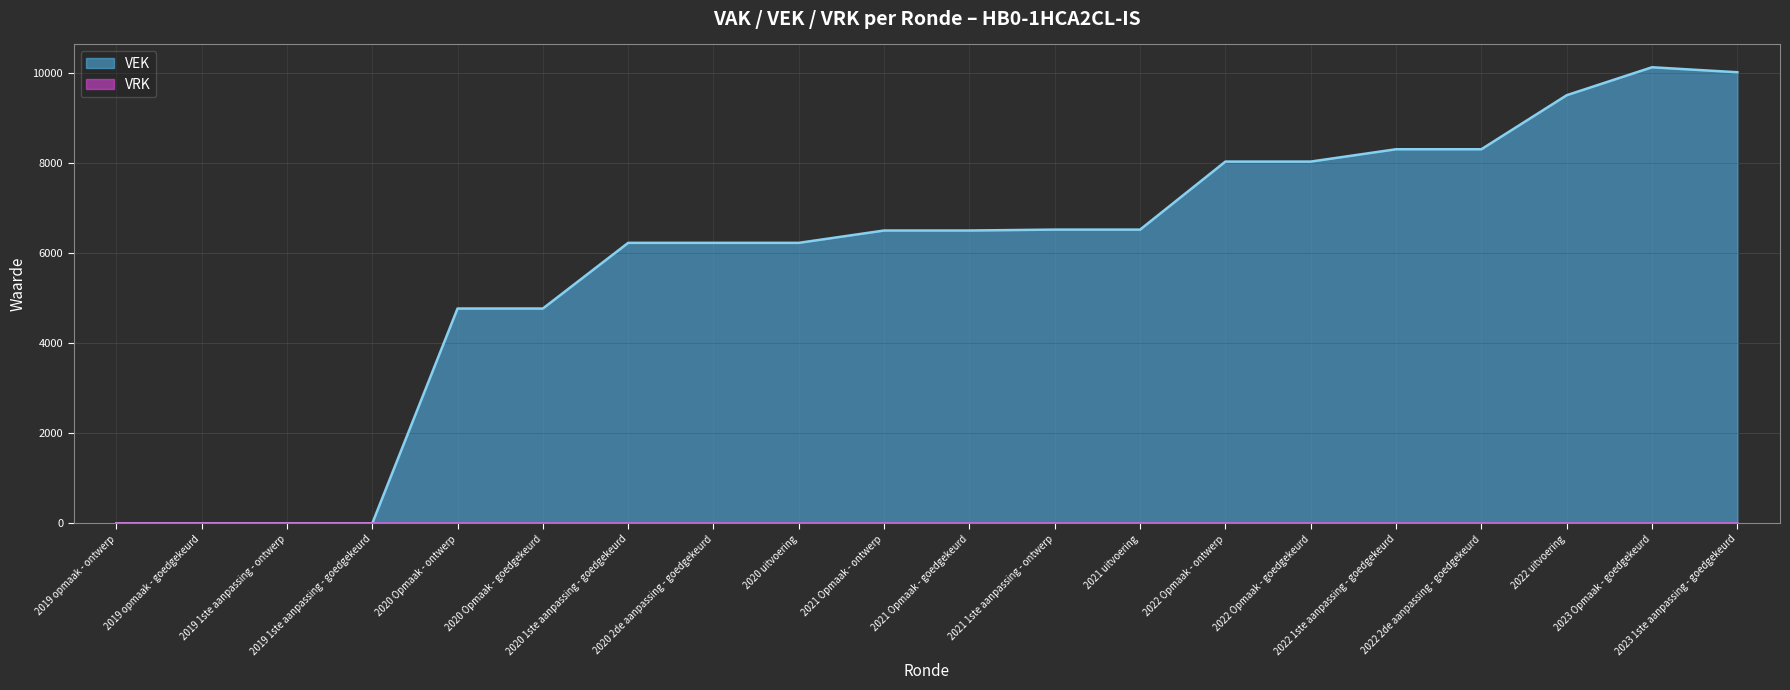

What is the label of the 3rd point from the left?

2019 1ste aanpassing - ontwerp